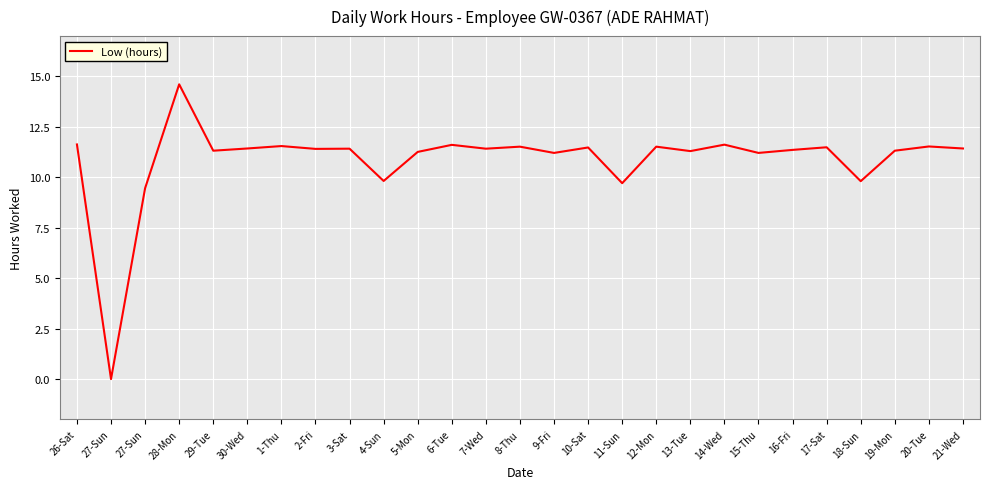

List the labels in order of value, largest first.

28-Mon, 26-Sat, 14-Wed, 6-Tue, 1-Thu, 20-Tue, 8-Thu, 12-Mon, 17-Sat, 10-Sat, 30-Wed, 21-Wed, 3-Sat, 7-Wed, 2-Fri, 16-Fri, 29-Tue, 19-Mon, 13-Tue, 5-Mon, 9-Fri, 15-Thu, 4-Sun, 18-Sun, 11-Sun, 27-Sun, 27-Sun